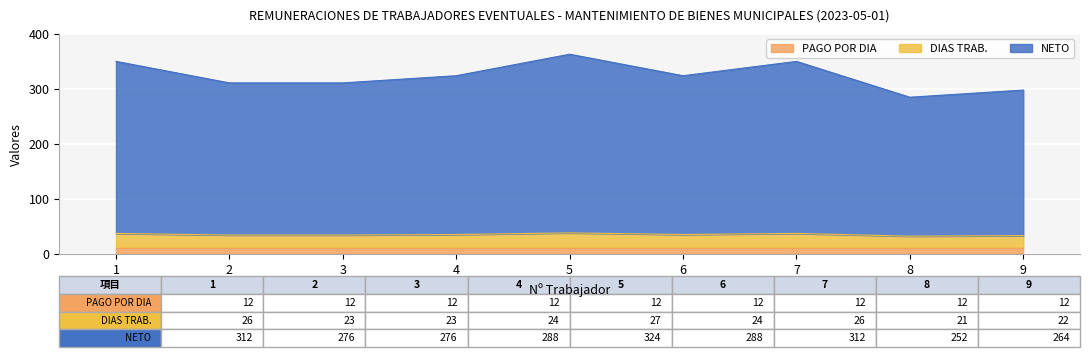

How many lines are shown in the chart?

3